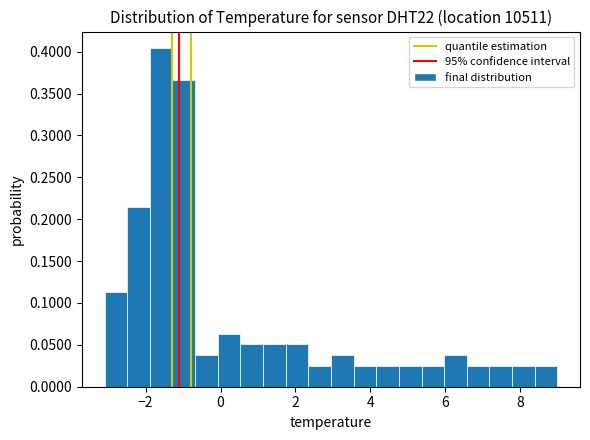

Read against the x-axis, roughly where is the centre of the tallest bar?

-1.6